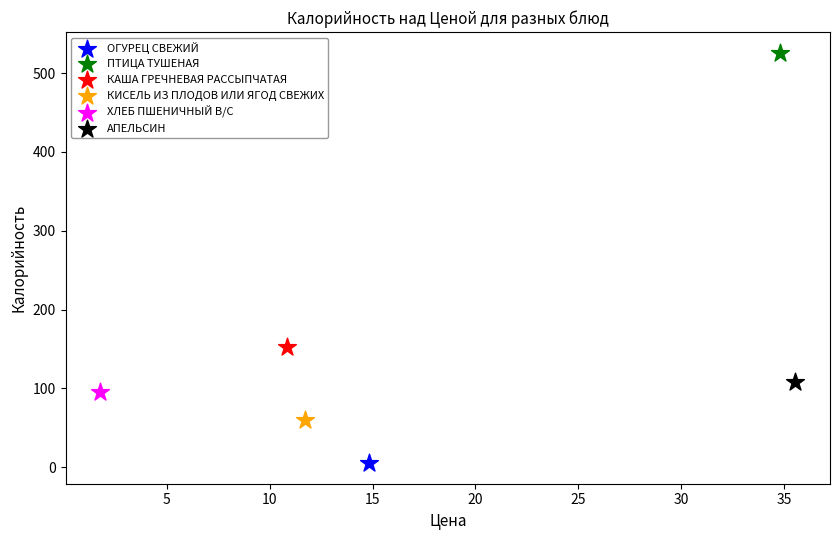

What are all the series names shown in the legend?

ОГУРЕЦ СВЕЖИЙ, ПТИЦА ТУШЕНАЯ, КАША ГРЕЧНЕВАЯ РАССЫПЧАТАЯ, КИСЕЛЬ ИЗ ПЛОДОВ ИЛИ ЯГОД СВЕЖИХ, ХЛЕБ ПШЕНИЧНЫЙ В/С, АПЕЛЬСИН